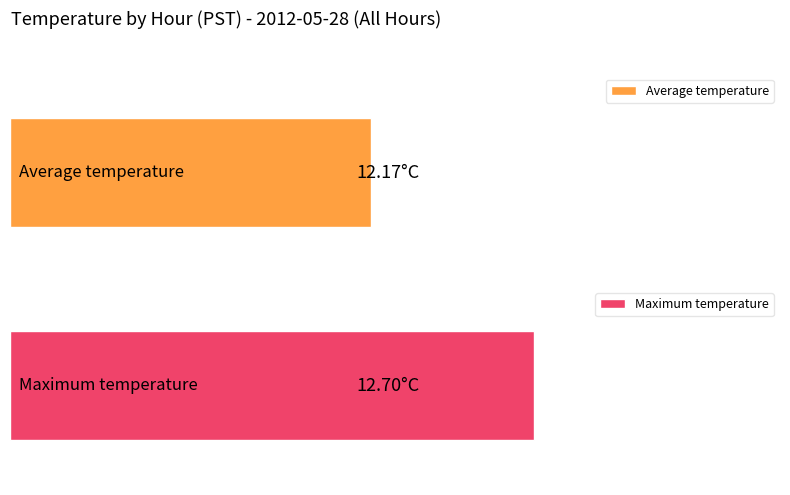

The value of Average utilization at 11 is 3.1. True or false?

False